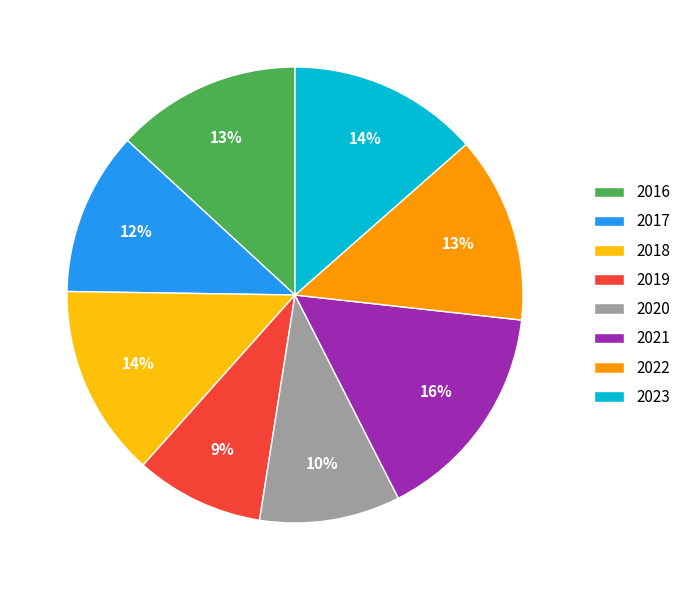

Between 2021 and 2017, which is larger?

2021